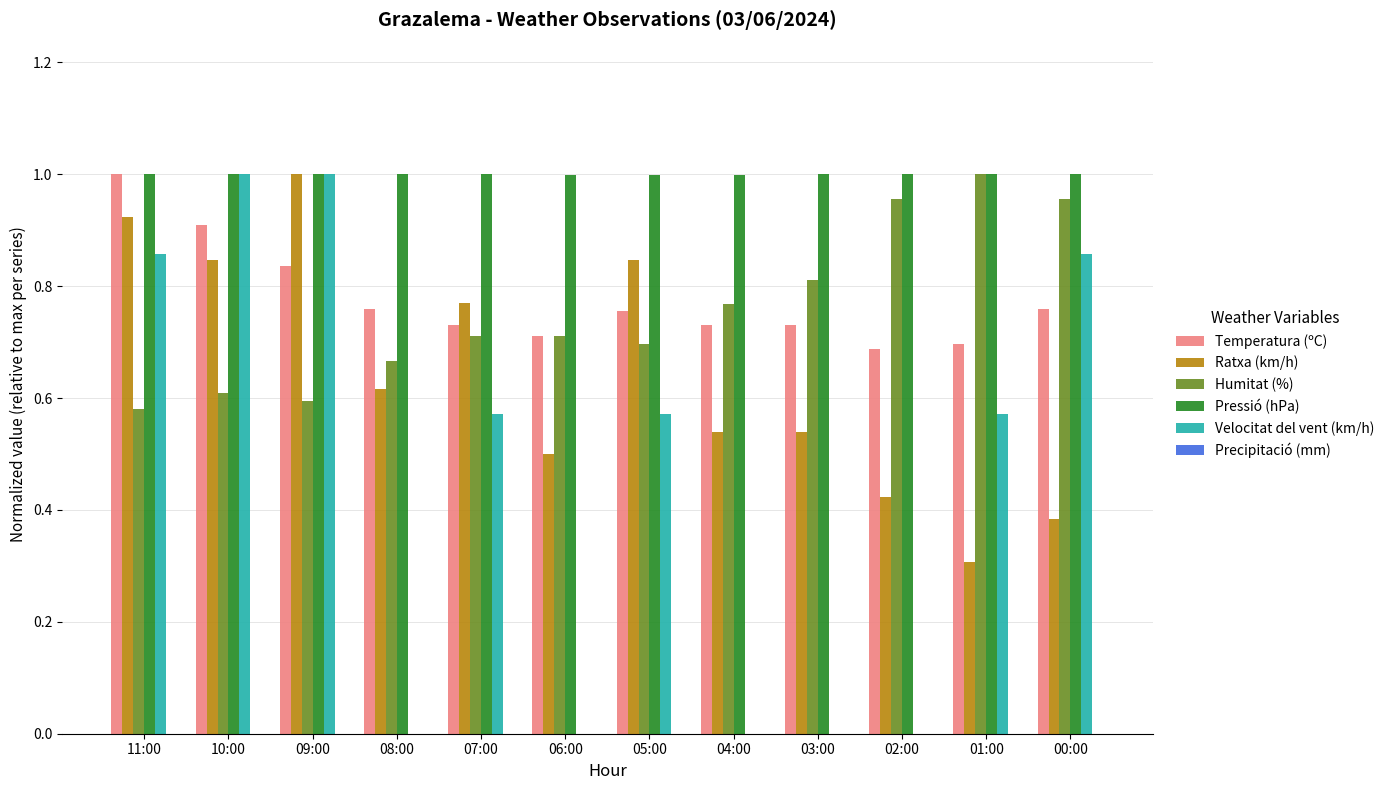

True or false: Temperatura (ºC) has a value of 0.8 at 05:00.

True